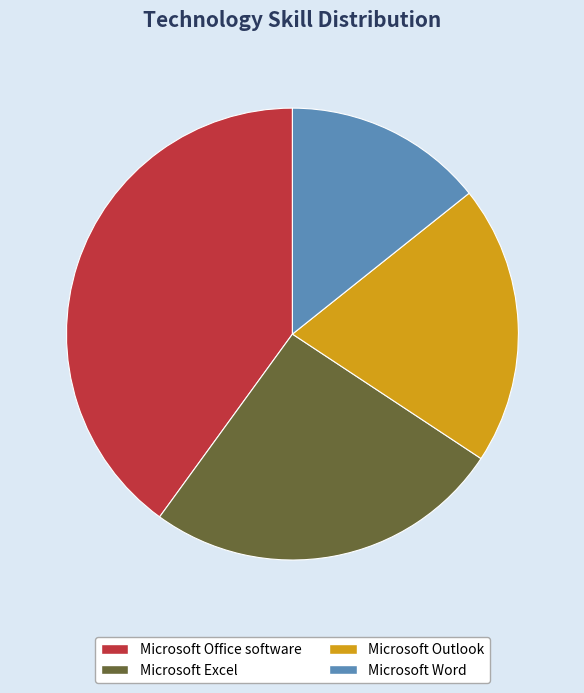

Does Microsoft Word account for over 50% of the chart?

No